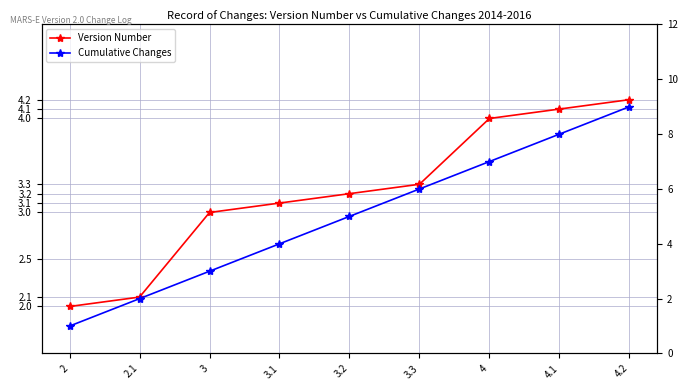

What is the difference between the second highest and second lowest values in the Cumulative Changes series?

6.0